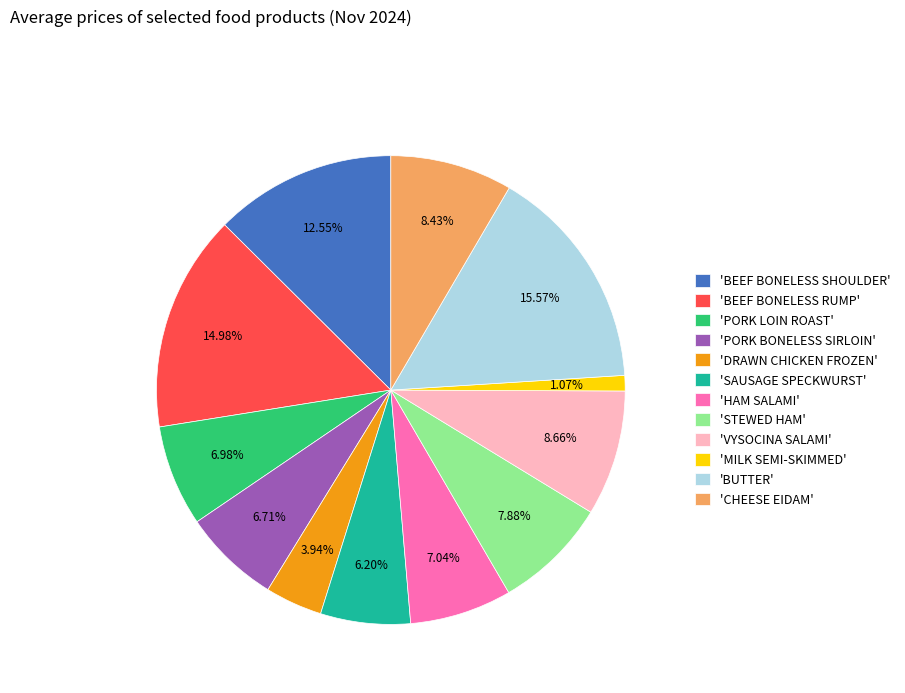

Combined, do 'PORK BONELESS SIRLOIN' and 'HAM SALAMI' account for over 50%?

No